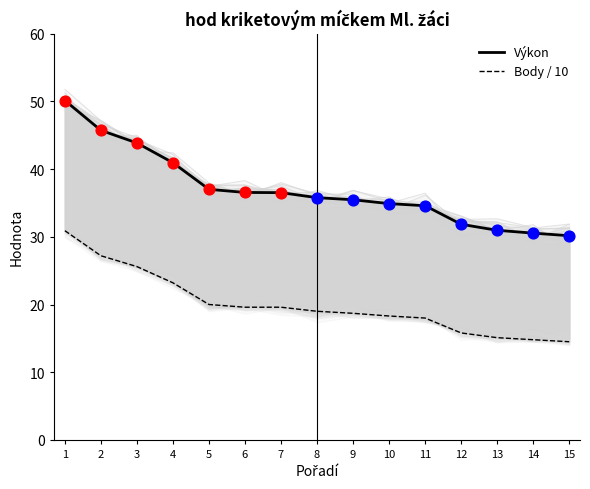

At how many categories does at least one series exceed 48?

1